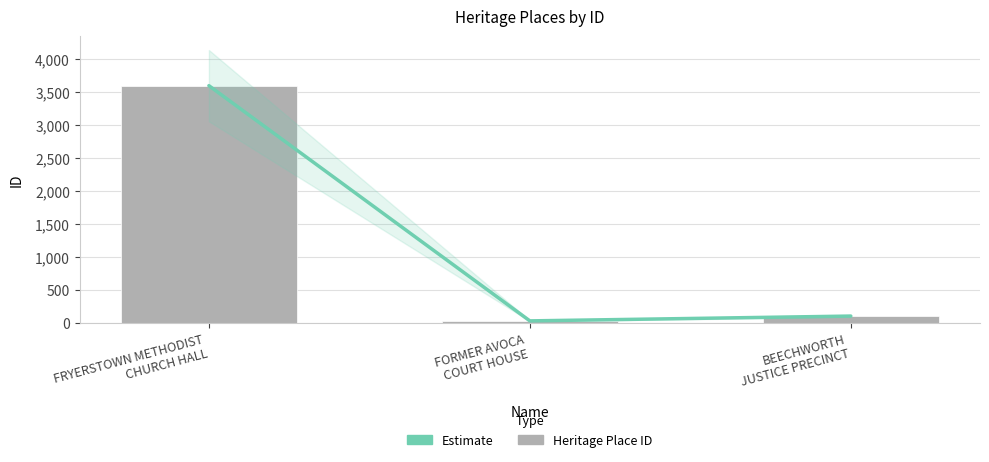

Is the value of Estimate at BEECHWORTH
JUSTICE PRECINCT greater than the value of ID at FORMER AVOCA
COURT HOUSE?

Yes